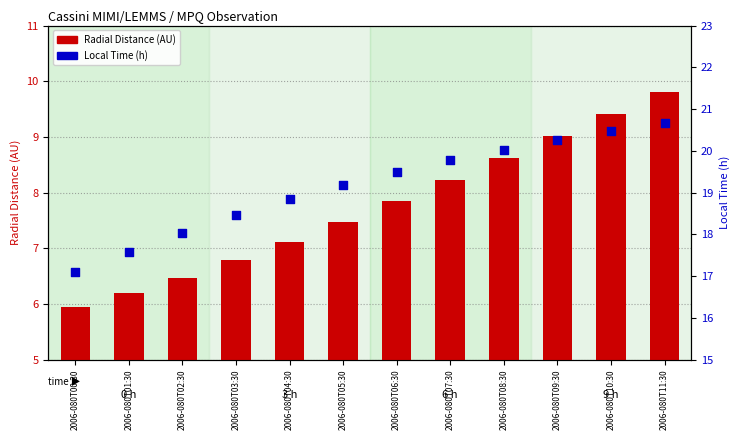

At how many categories does at least one series exceed 3?

12